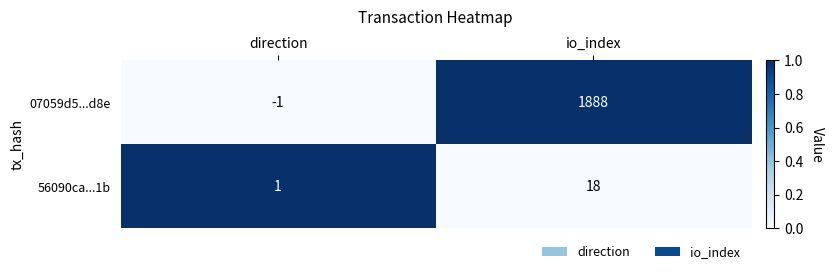

Which series changed the most between direction and io_index?

07059d5...d8e